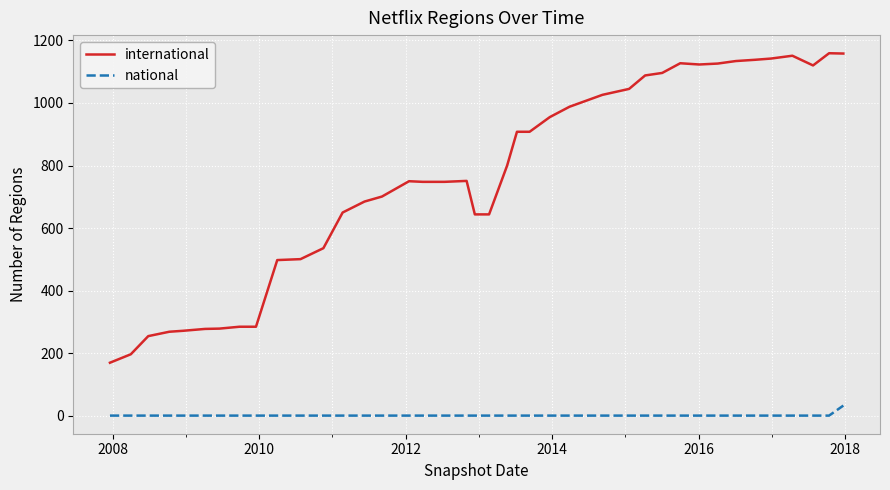

Which series has the largest range (max minus min)?

international